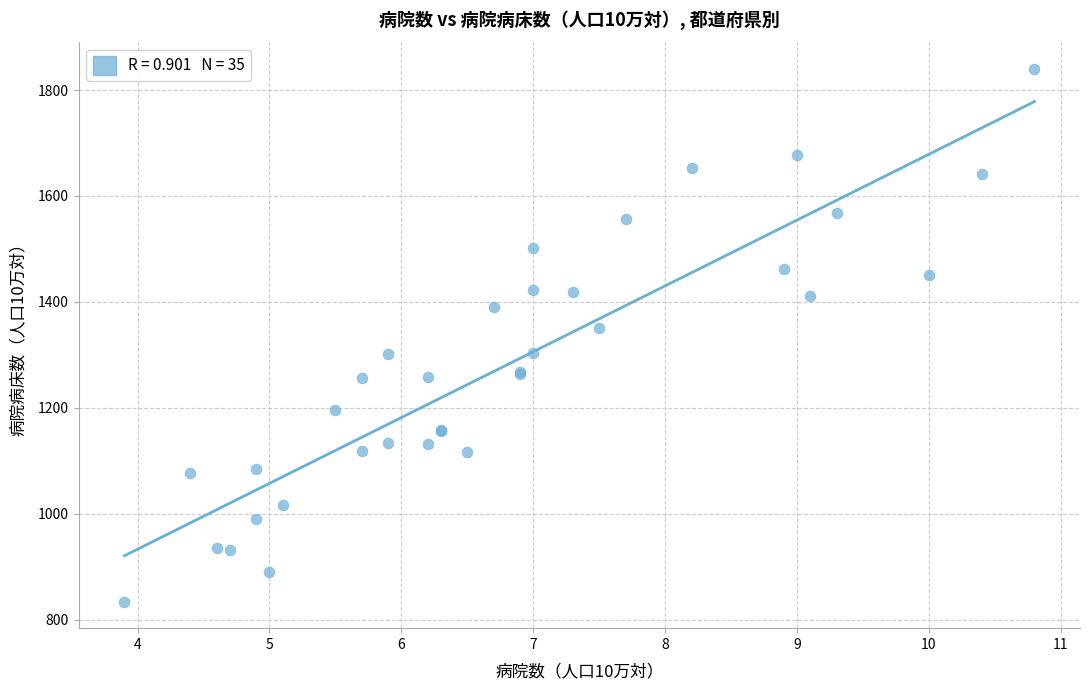

What Y value in the scatter plot is closest to 1337?

1350.2